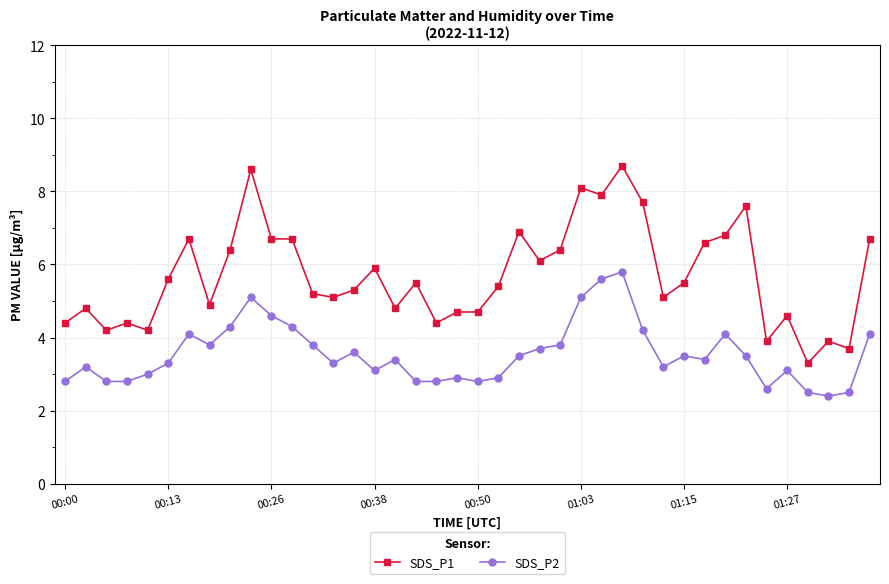

Which series has the largest range (max minus min)?

SDS_P1